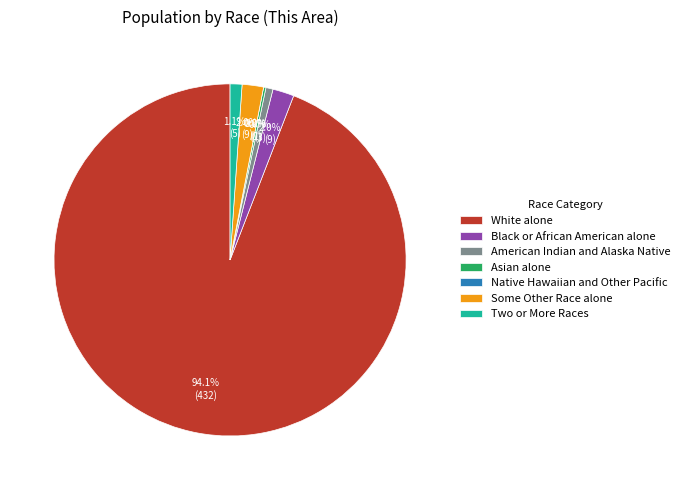

How much of the chart is everything except American Indian and Alaska Native?

99.3%